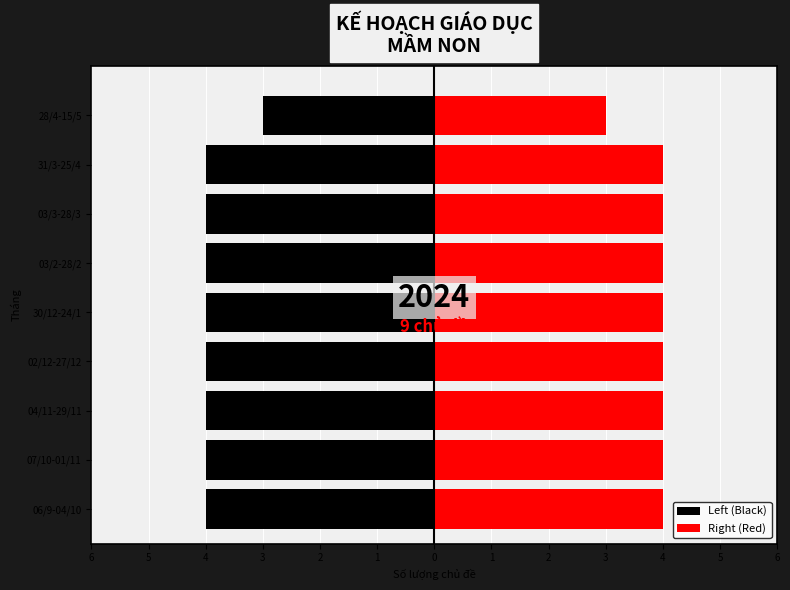

Reading left to right, what are all the values shown in this chart?

Left (Black): -4	-4	-4	-4	-4	-4	-4	-4	-3
Right (Red): 4	4	4	4	4	4	4	4	3